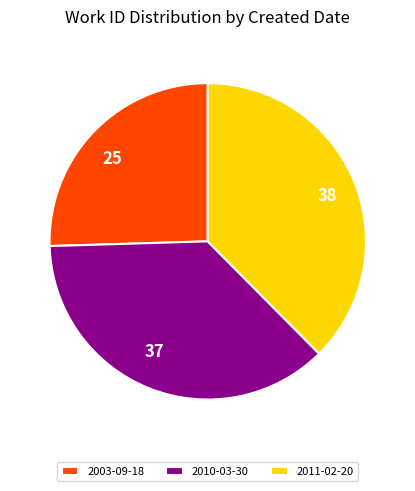

Do 25 and 38 together represent more than half of the pie?

Yes